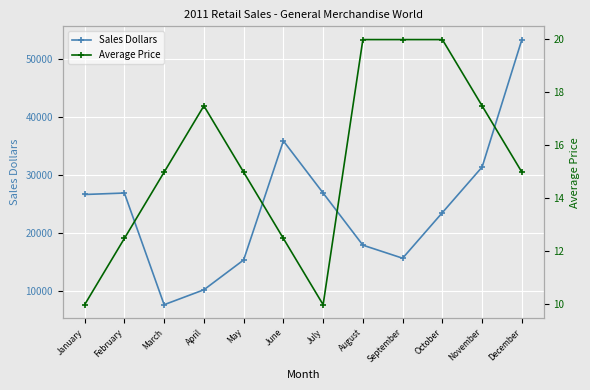

Rank the series by their maximum value, from lowest to highest.

Average Price, Sales Dollars